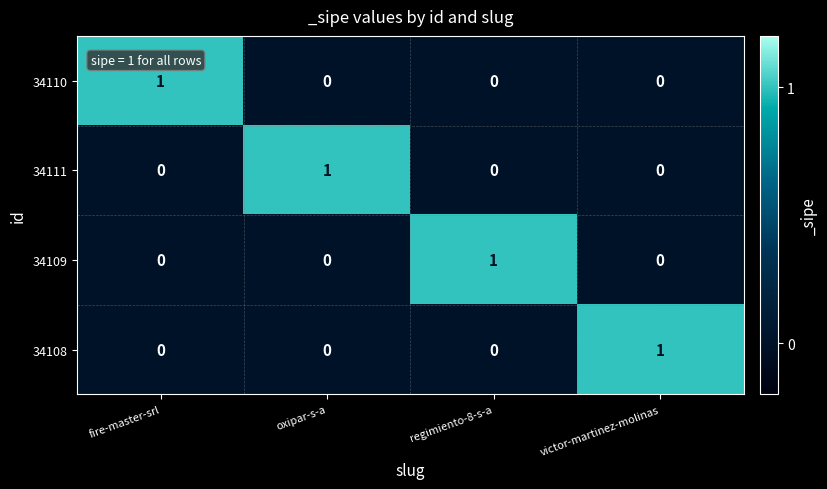

True or false: 34110 has a value of 0 at oxipar-s-a.

True